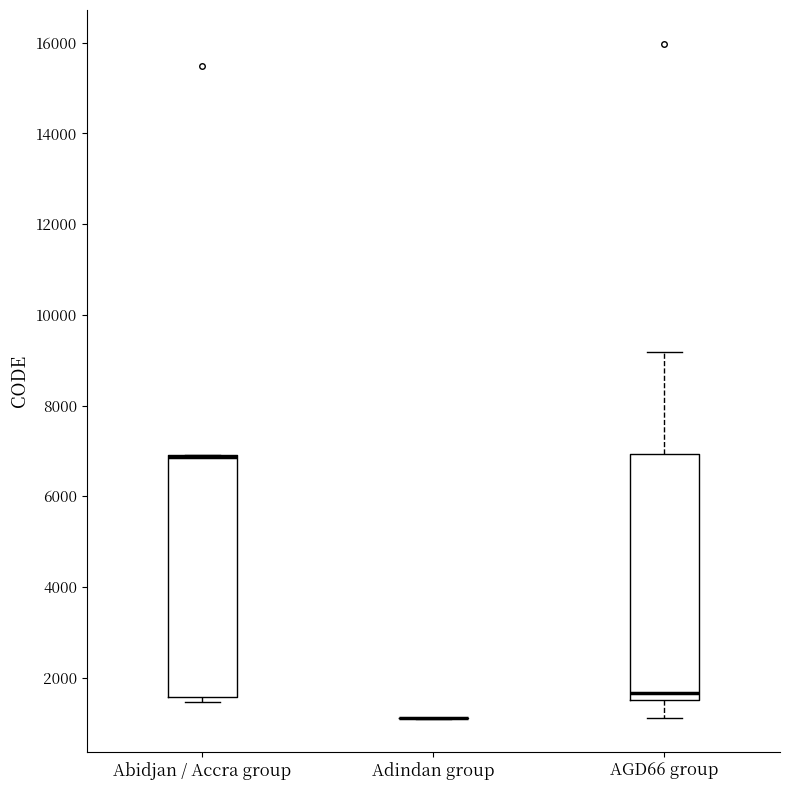

Reading left to right, read every box against the y-axis: the position of its median line, the range the box covers, and the ends of its whiskers. The values are not printed on the chart, so give them approximately, as read against the axis.

Abidjan / Accra group: median 6800 (drawn on the box's upper edge), box 1600 to 7000, whiskers 1400 to 7000
Adindan group: box collapsed to a line at 1200, whiskers 1200 to 1200
AGD66 group: median 1600 (just above the box's lower edge), box 1600 to 7000, whiskers 1200 to 9200